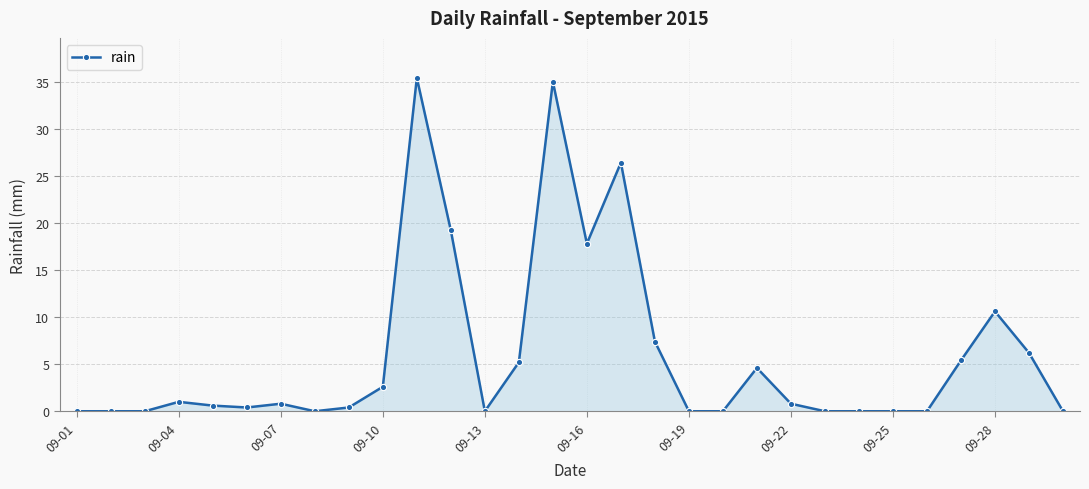

What is the difference between the second highest and minimum values?

35.0